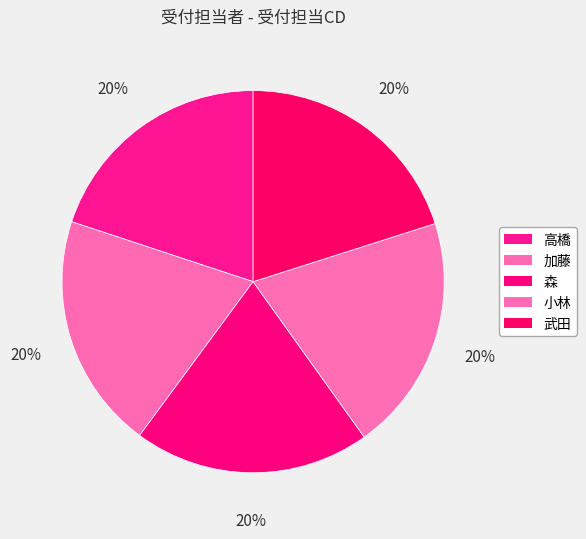

How many segments does this pie chart have?

5